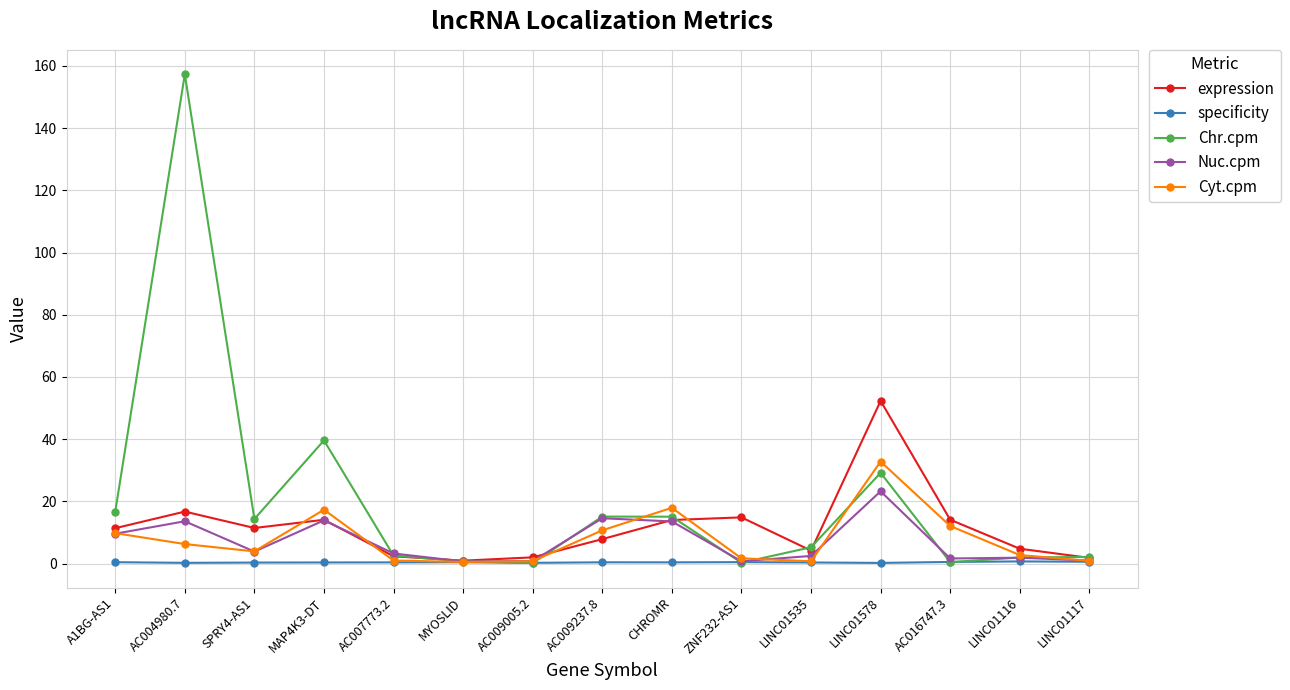

The Cyt.cpm series shows 29.5 at CHROMR. True or false?

False